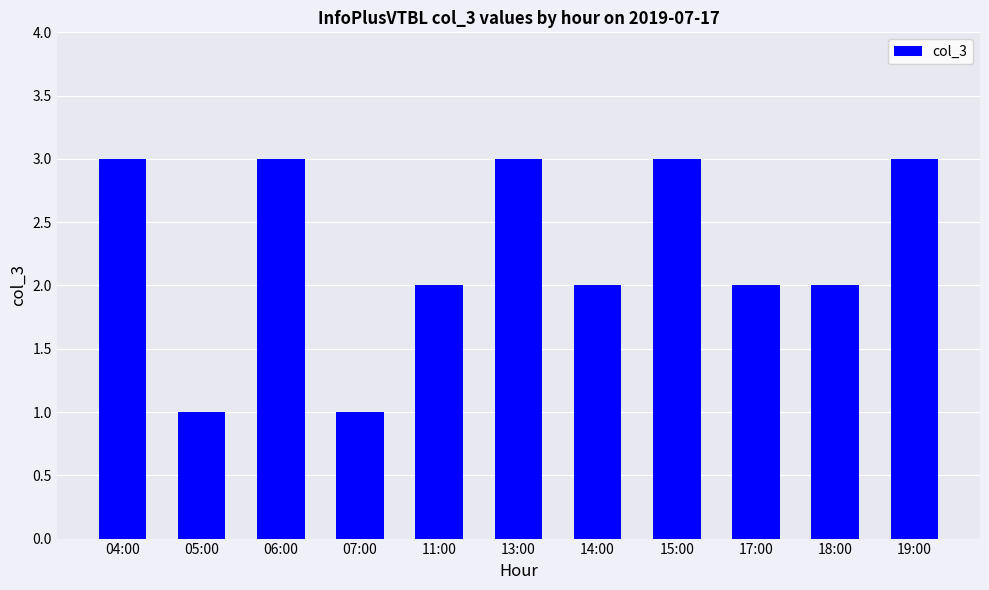

What value does the data have at 07:00?

1